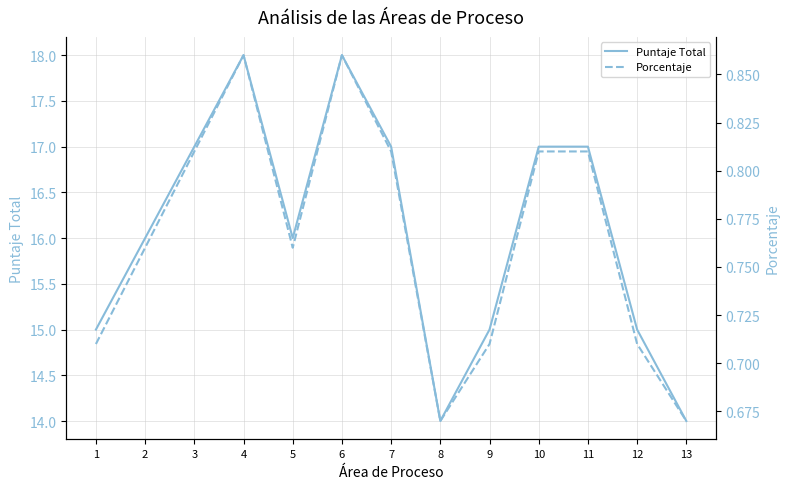

Which series changed the most between 10 and 13?

Puntaje Total